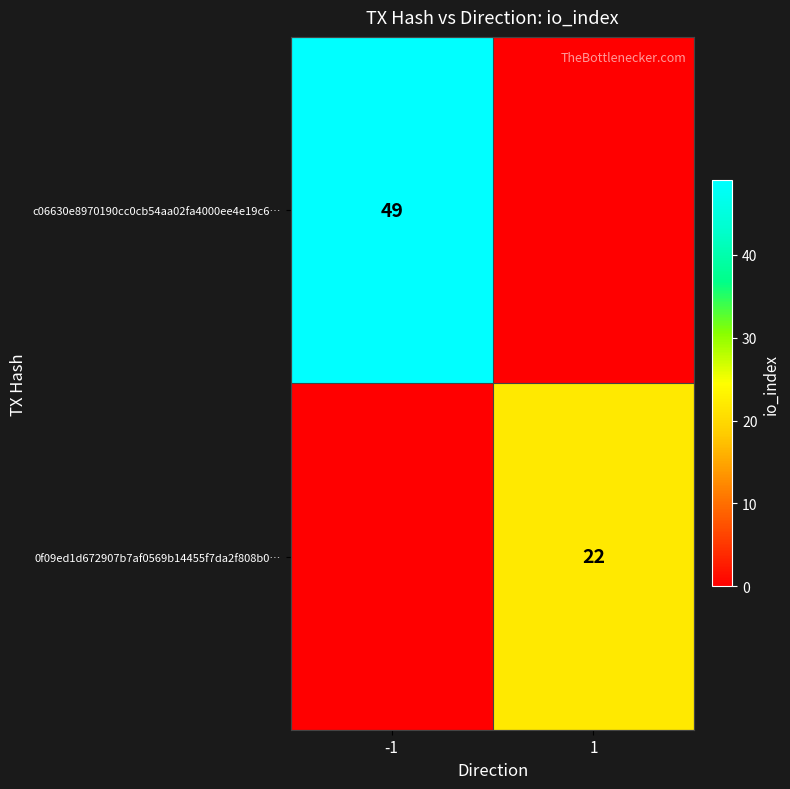

At how many categories does at least one series exceed 0?

2